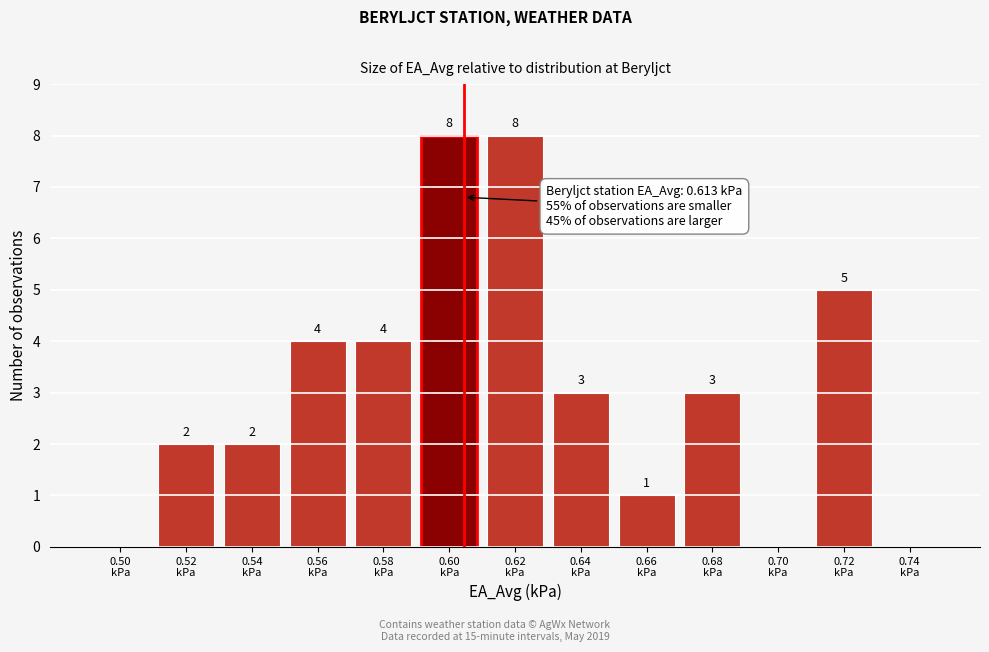

What is the sum of all values?

40